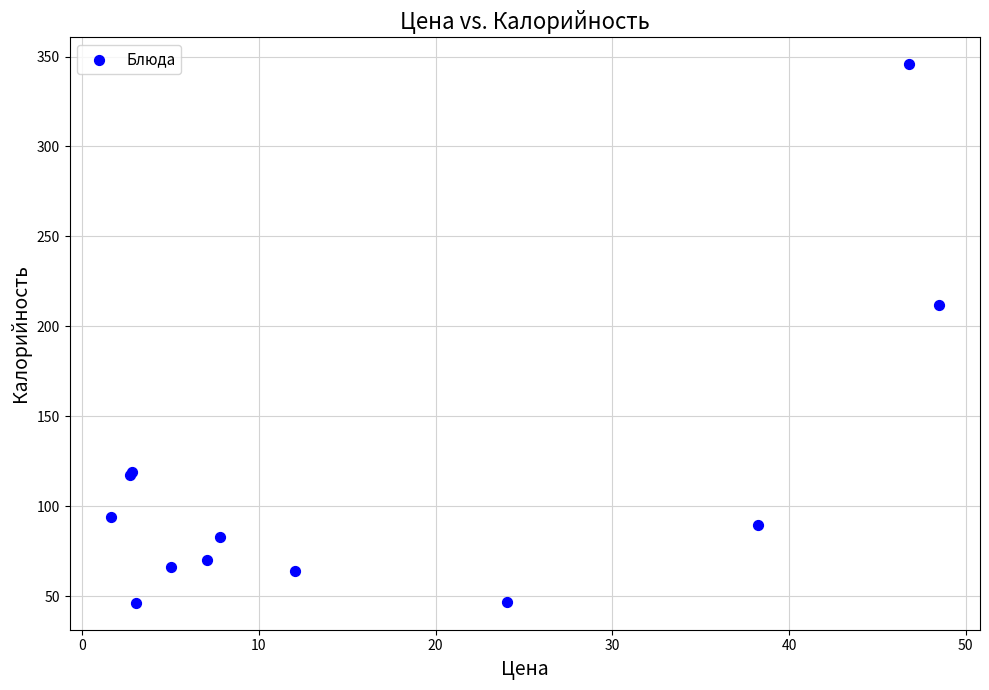

What Y value in the scatter plot is closest to 195?

211.8